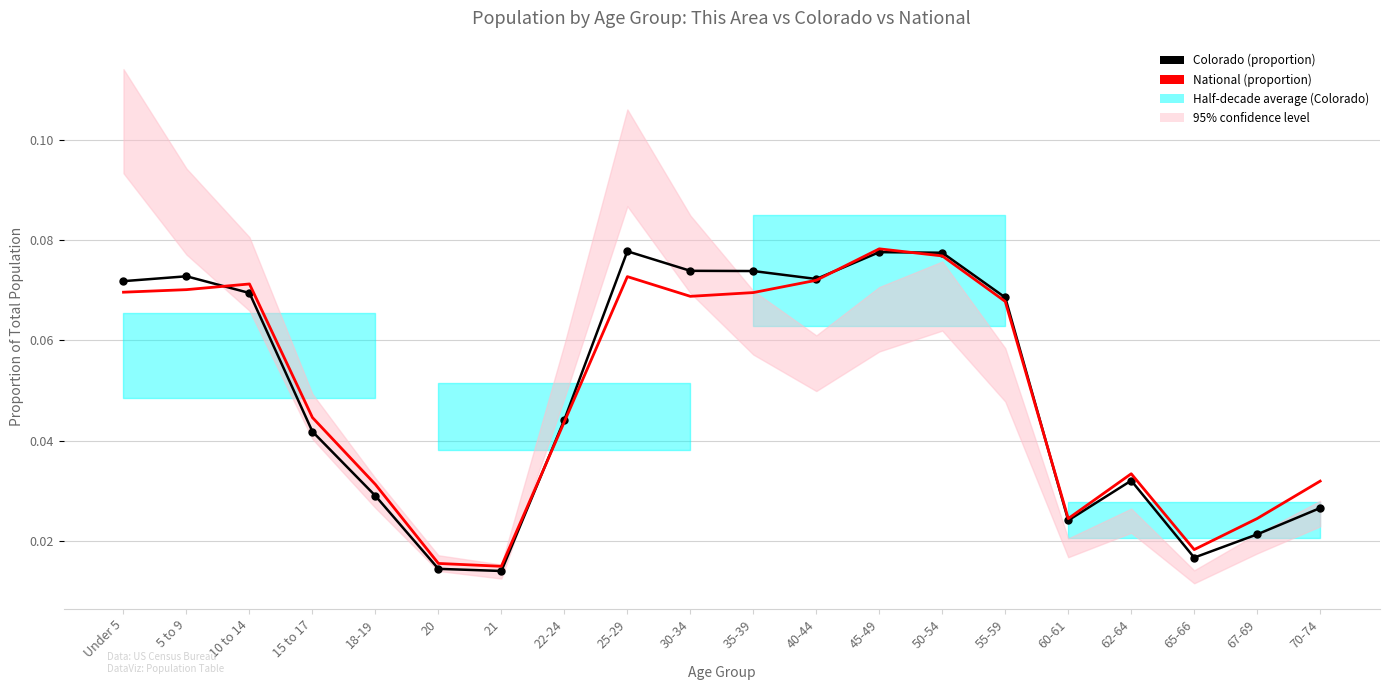

What is the sum of the National (proportion) values at 25-29 and 21?

0.1